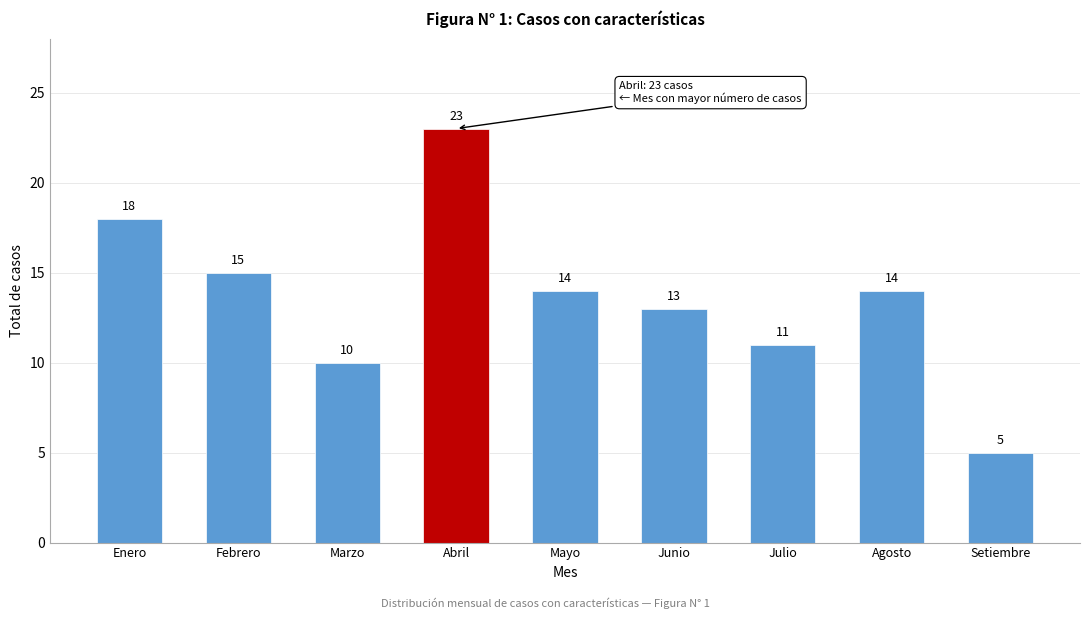

Reading right to left, extract all data points from this chart.

Setiembre=5	Agosto=14	Julio=11	Junio=13	Mayo=14	Abril=23	Marzo=10	Febrero=15	Enero=18